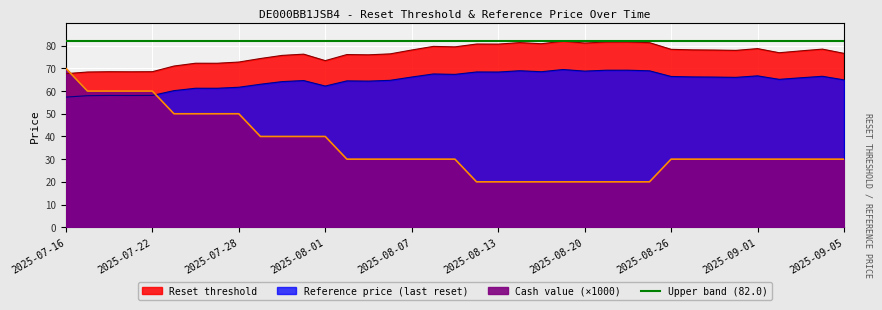

True or false: Reset threshold has a value of 35.5 at 2025-08-13.

False